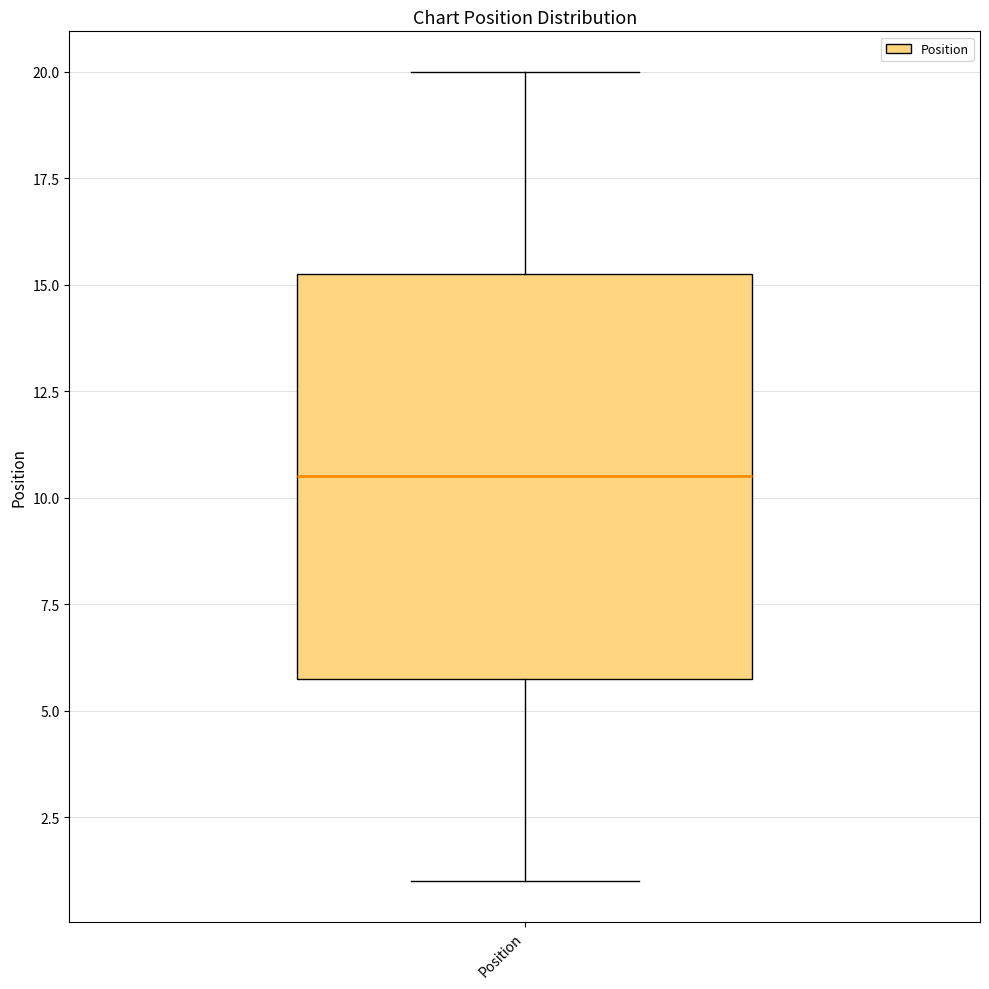

Transcribe this box plot: give where the median line is, the range the box spans, and where the two whiskers end, as read against the y-axis. The values are not printed on the chart, so give them approximately, as read against the axis.

median 10.5, box 6.0 to 15.5, whiskers 1.0 to 20.0